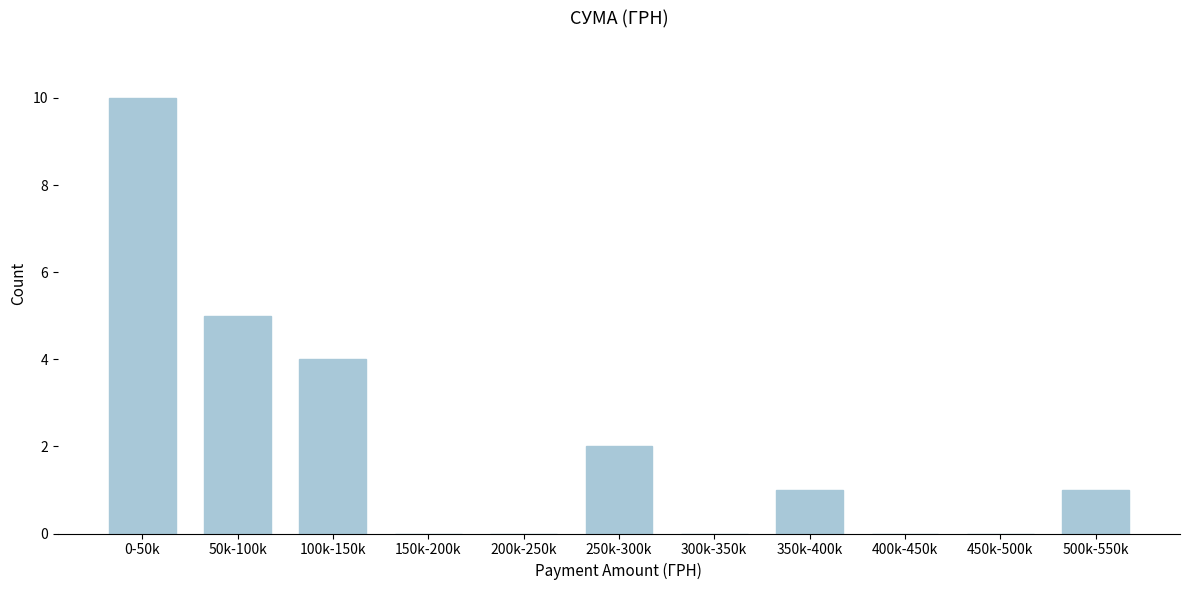

Reading right to left, list all the values displayed in this chart.

500k-550k=1	450k-500k=0	400k-450k=0	350k-400k=1	300k-350k=0	250k-300k=2	200k-250k=0	150k-200k=0	100k-150k=4	50k-100k=5	0-50k=10